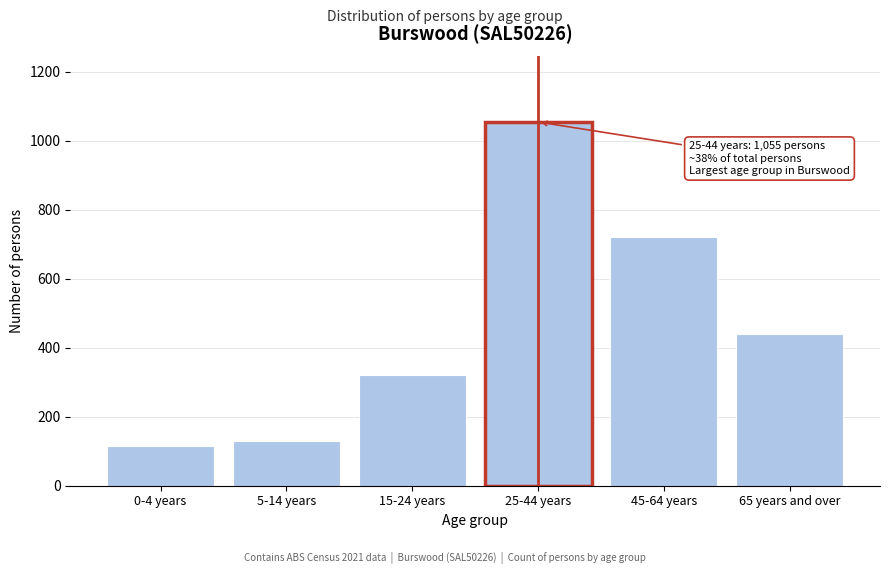

Reading right to left, extract all data points from this chart.

440	720	1055	322	131	115